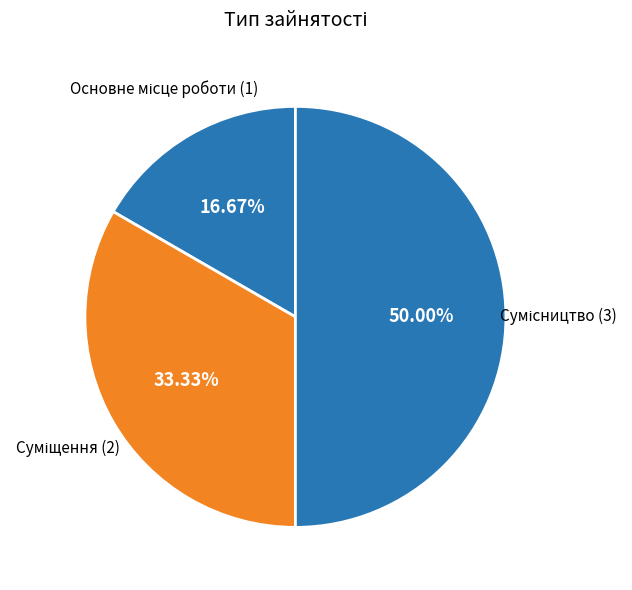

How many segments does this pie chart have?

3